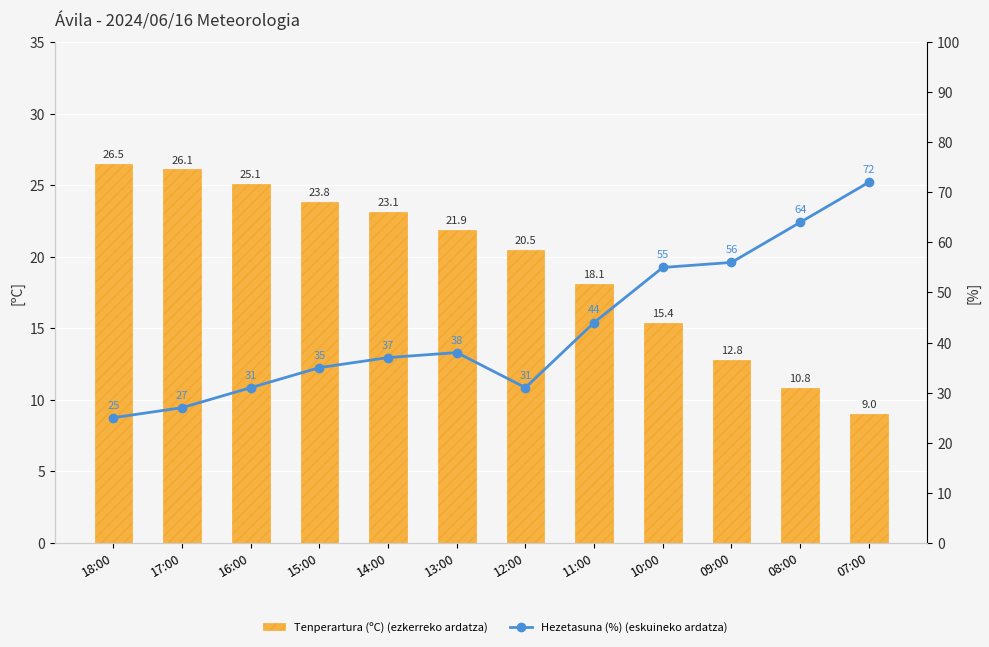

Which series has the largest range (max minus min)?

Hezetasuna (%) (eskuineko ardatza)